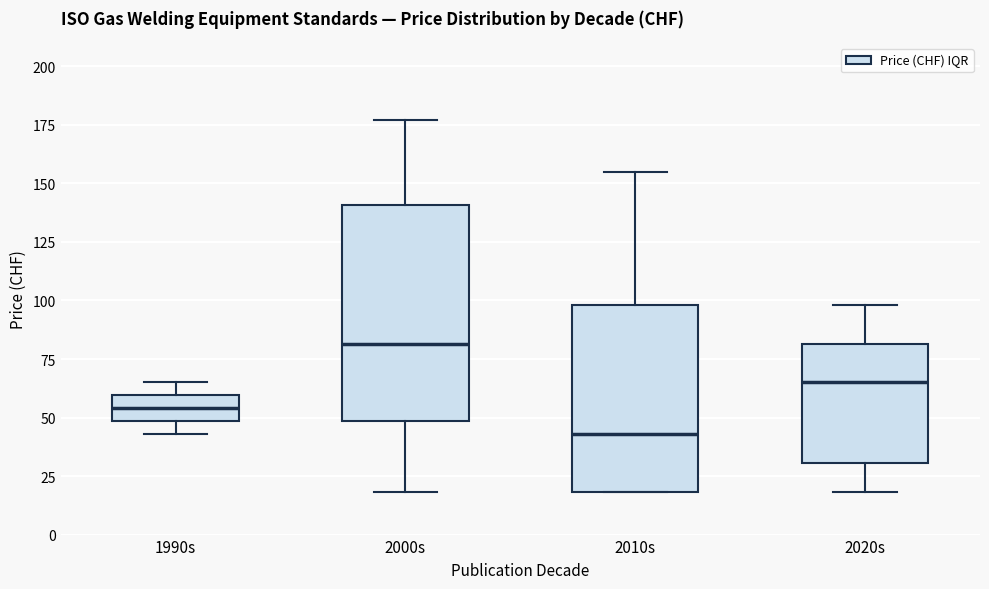

Reading left to right, read every box against the y-axis: the position of its median line, the range the box covers, and the ends of its whiskers. The values are not printed on the chart, so give them approximately, as read against the axis.

1990s: median 55, box 50 to 60, whiskers 45 to 65
2000s: median 80, box 50 to 140, whiskers 20 to 175
2010s: median 45, box 20 to 100, whiskers 20 to 155
2020s: median 65, box 30 to 80, whiskers 20 to 100